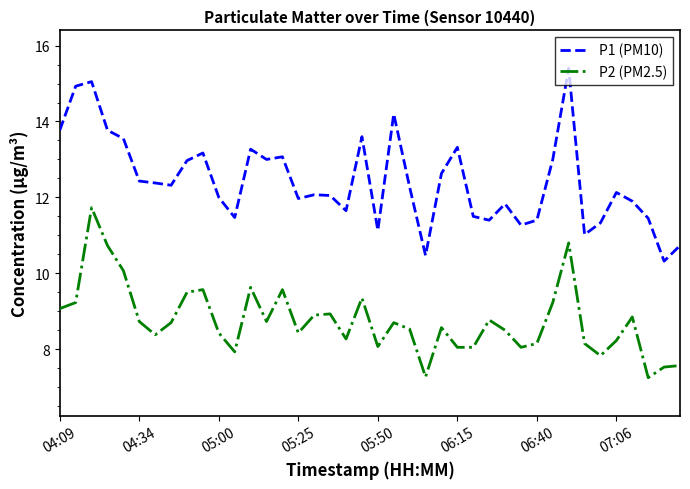

True or false: P2 (PM2.5) and P1 (PM10) intersect in this chart.

False